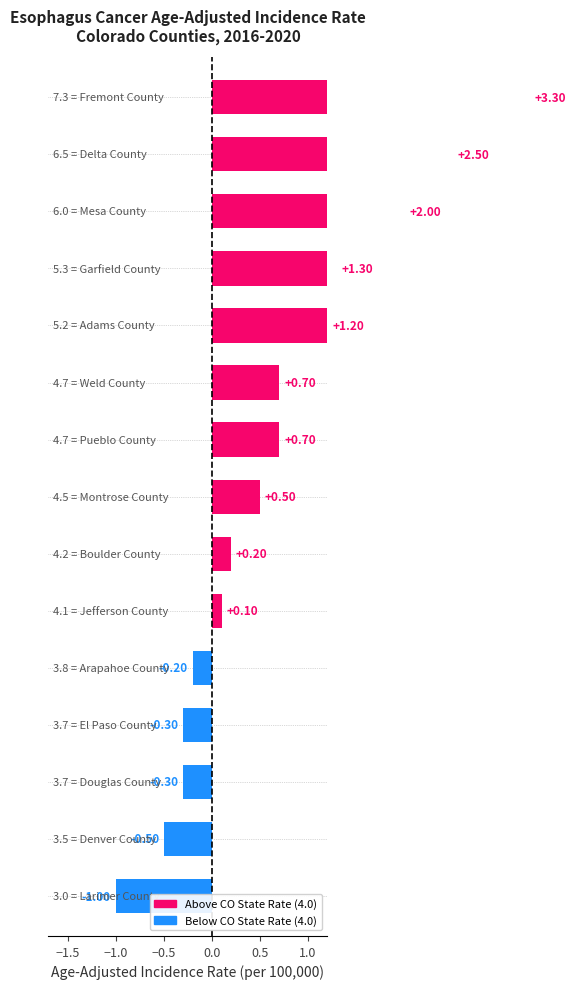

How many values are above zero?

10